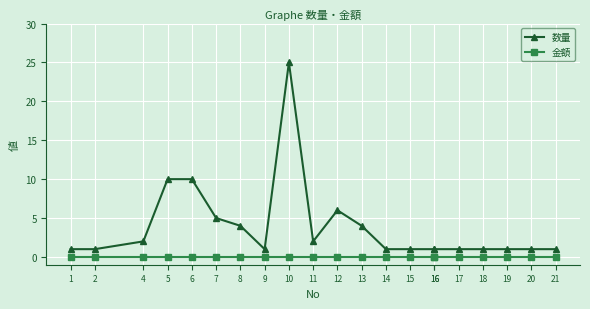

True or false: 数量 and 金額 intersect in this chart.

False